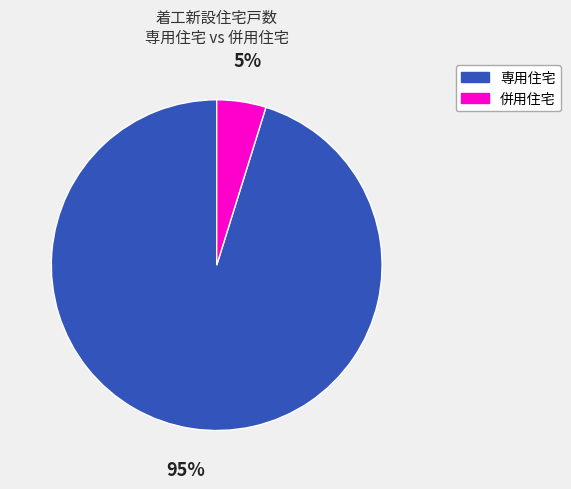

To the nearest percent, what is the difference between the largest and smallest slice percentages?

90%